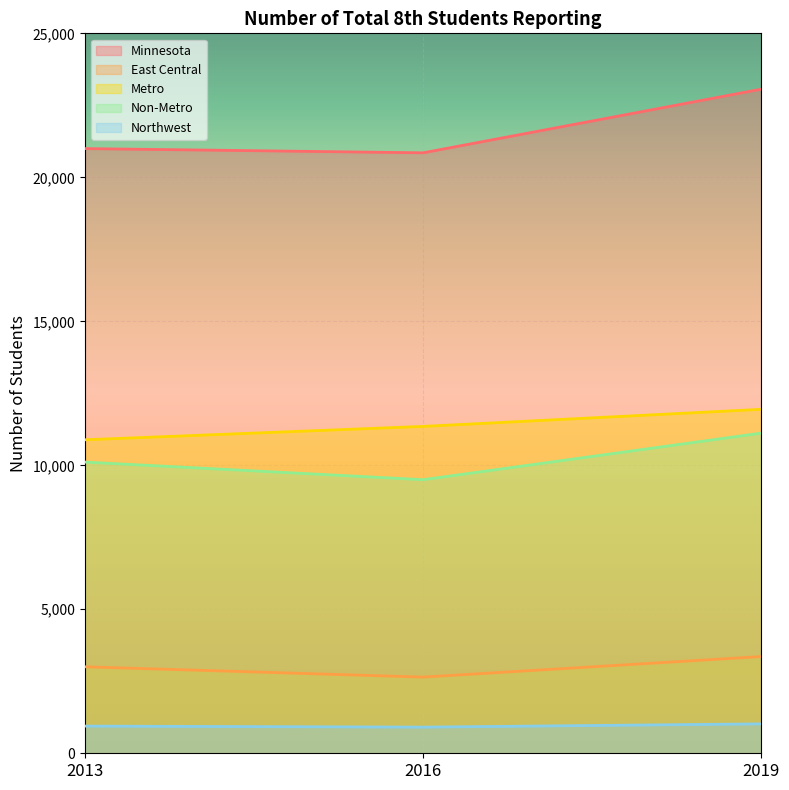

Which label corresponds to the largest value in the chart?

2019